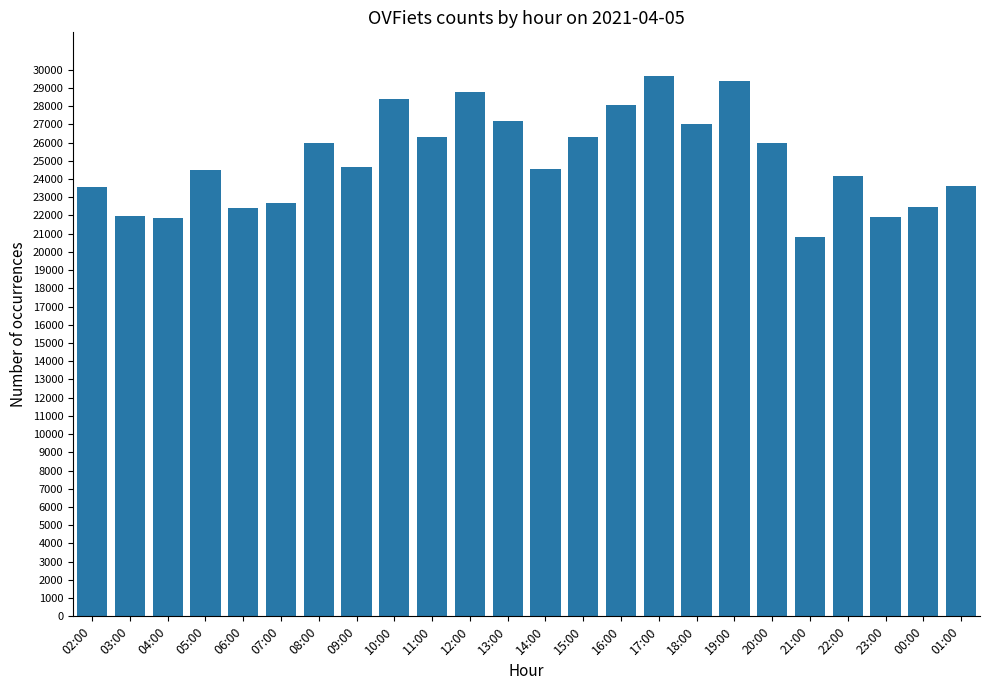

What is the value of the 2nd bar from the left?

21985